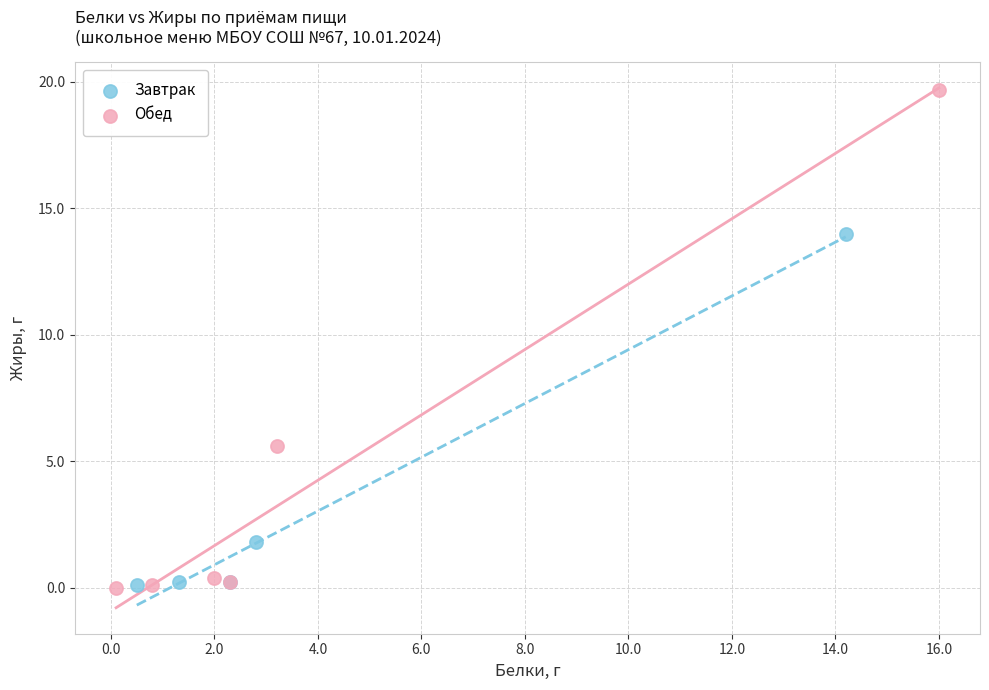

Which series has the largest Y range (max minus min)?

Обед